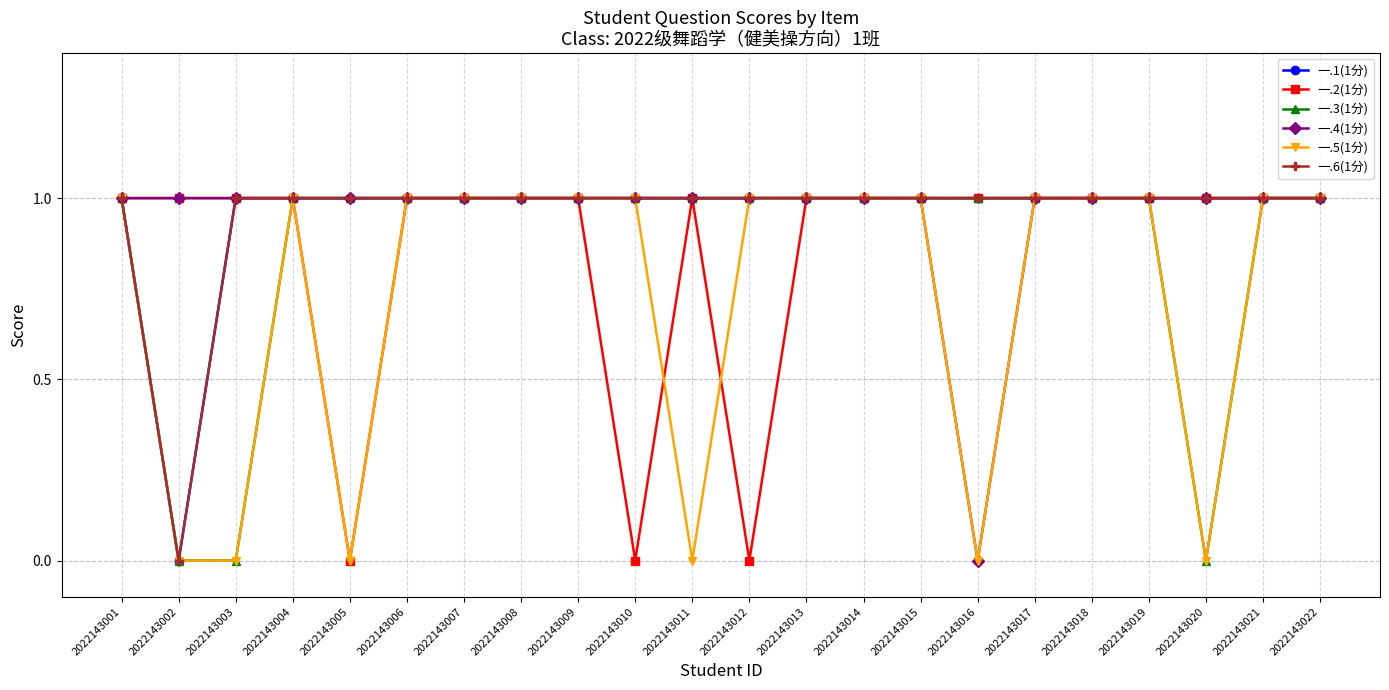

True or false: 一.4(1分) and 一.2(1分) cross at least once.

False